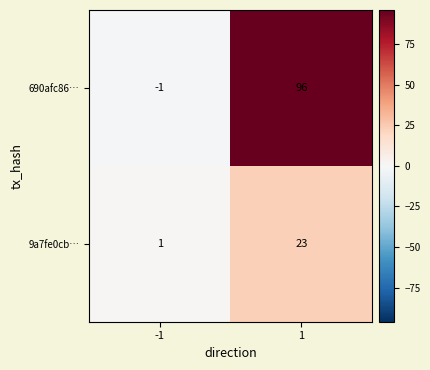

What is the difference between the highest and lowest values at -1?

2